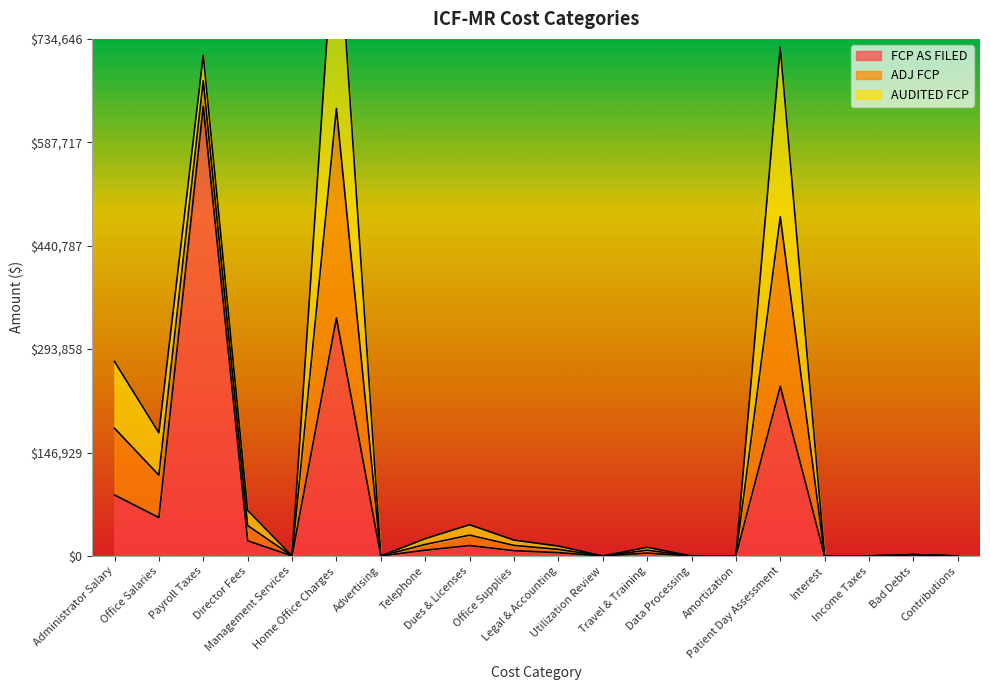

How many data points does each series have?

20